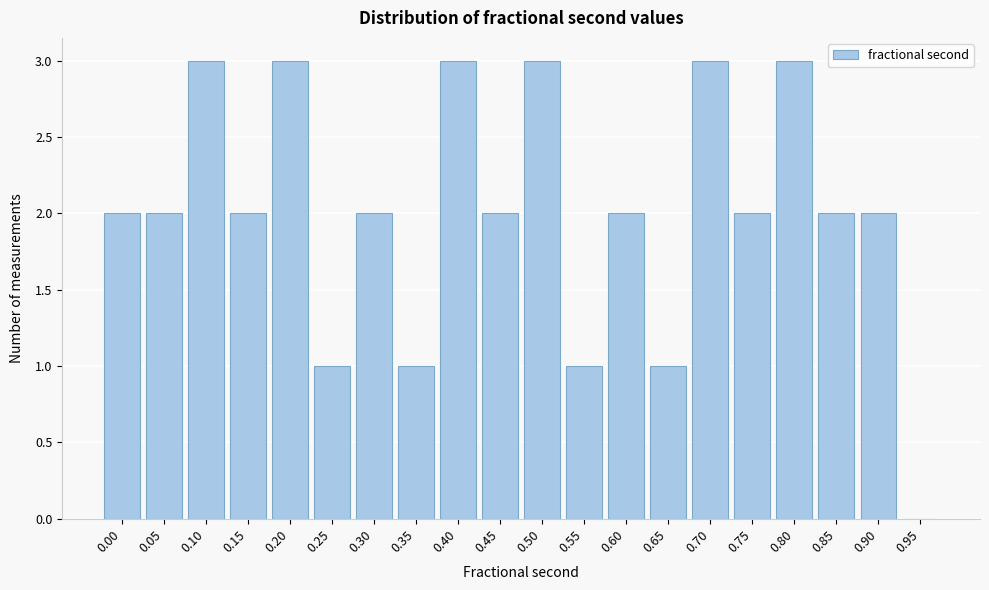

Reading right to left, extract all data points from this chart.

0.95=0	0.90=2	0.85=2	0.80=3	0.75=2	0.70=3	0.65=1	0.60=2	0.55=1	0.50=3	0.45=2	0.40=3	0.35=1	0.30=2	0.25=1	0.20=3	0.15=2	0.10=3	0.05=2	0.00=2